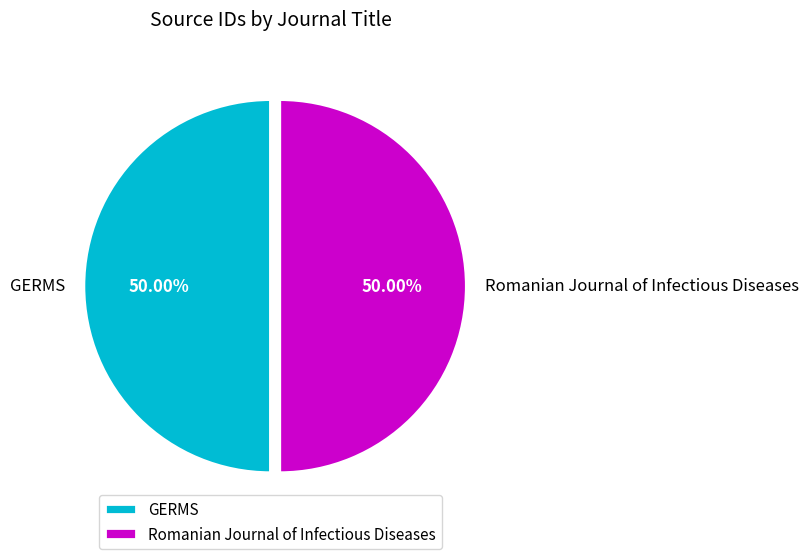

Combined, what portion of the pie is Romanian Journal of Infectious Diseases and GERMS?

100.0%